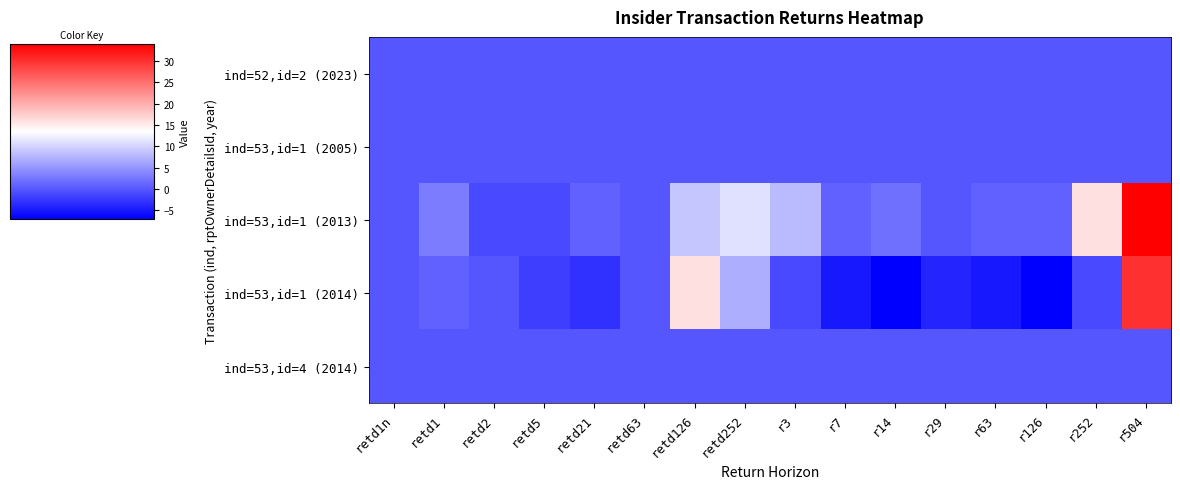

Which category has the lowest value across all series?

r14